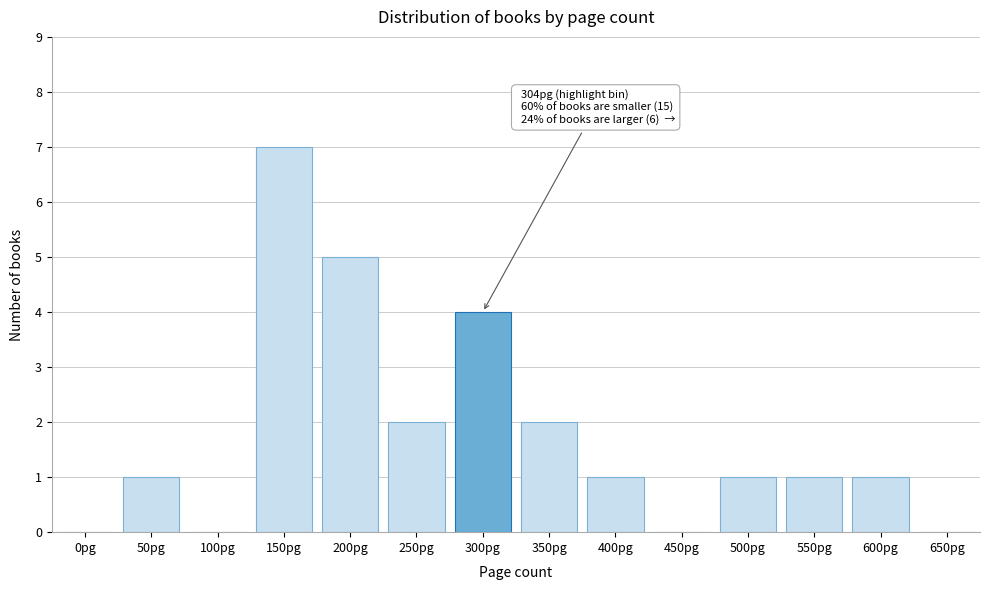

Reading right to left, extract all data points from this chart.

650pg=0	600pg=1	550pg=1	500pg=1	450pg=0	400pg=1	350pg=2	300pg=4	250pg=2	200pg=5	150pg=7	100pg=0	50pg=1	0pg=0